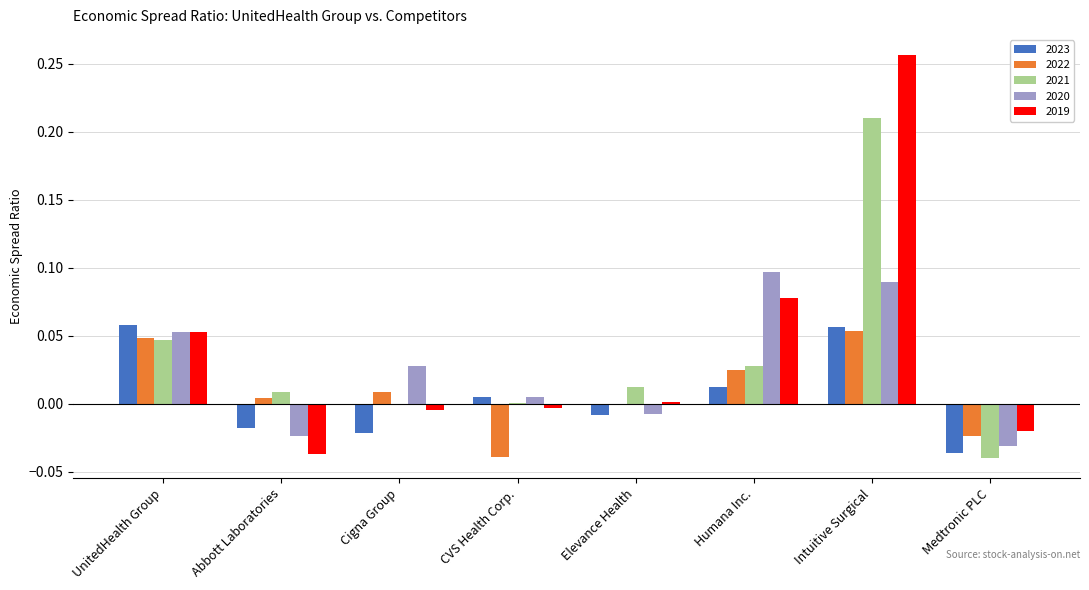

At which category is the sum across all series the highest?

Intuitive Surgical